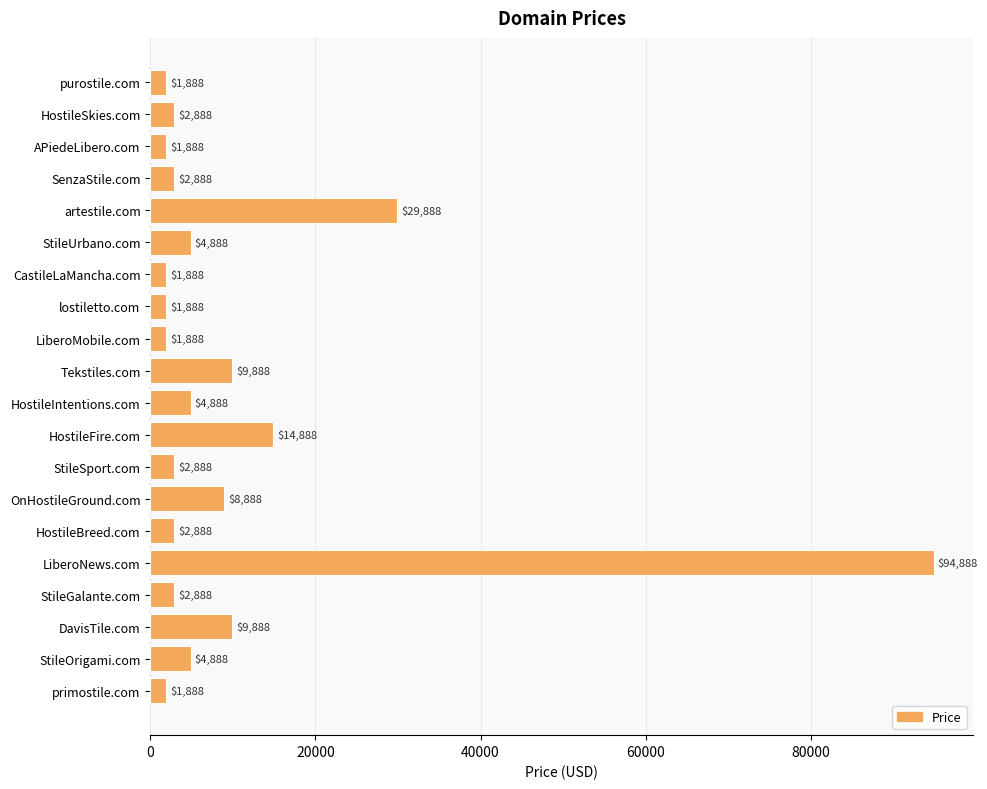

Approximately how many times larger is the value at StileUrbano.com compared to APiedeLibero.com?

2.6